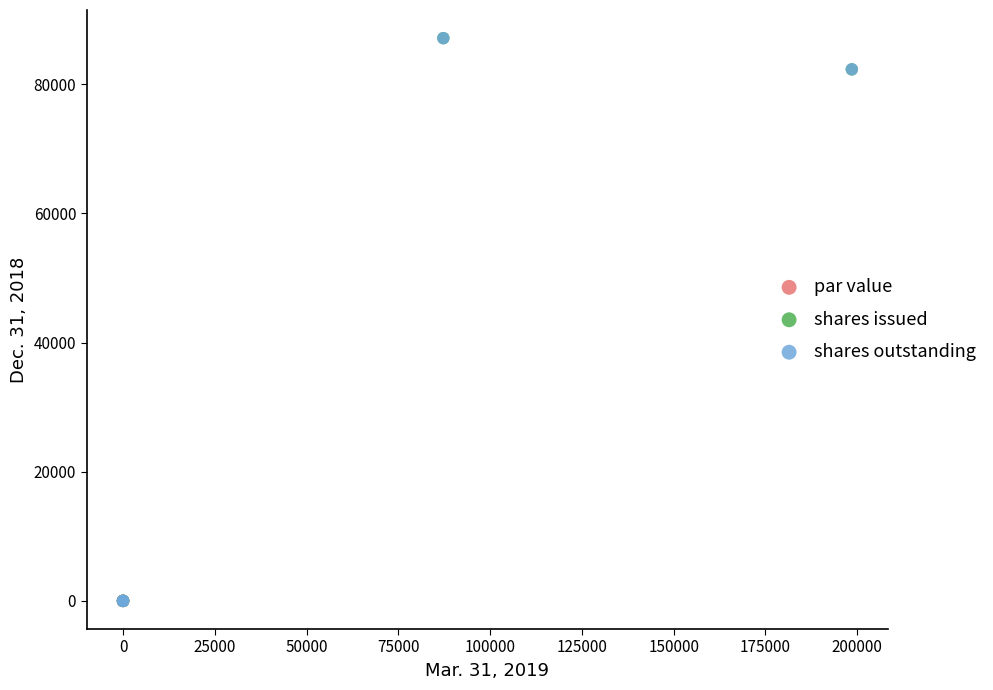

What are all the series names shown in the legend?

par value, shares issued, shares outstanding